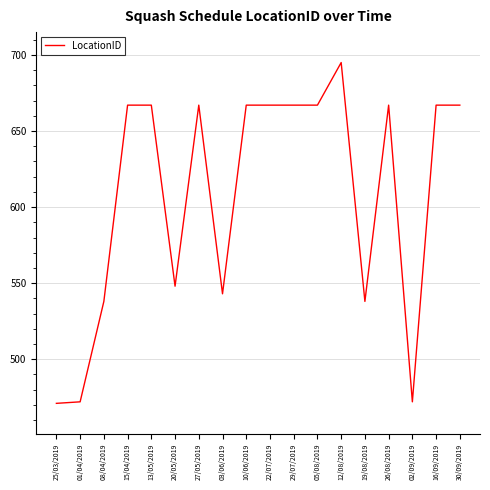

What is the smallest value displayed?

471